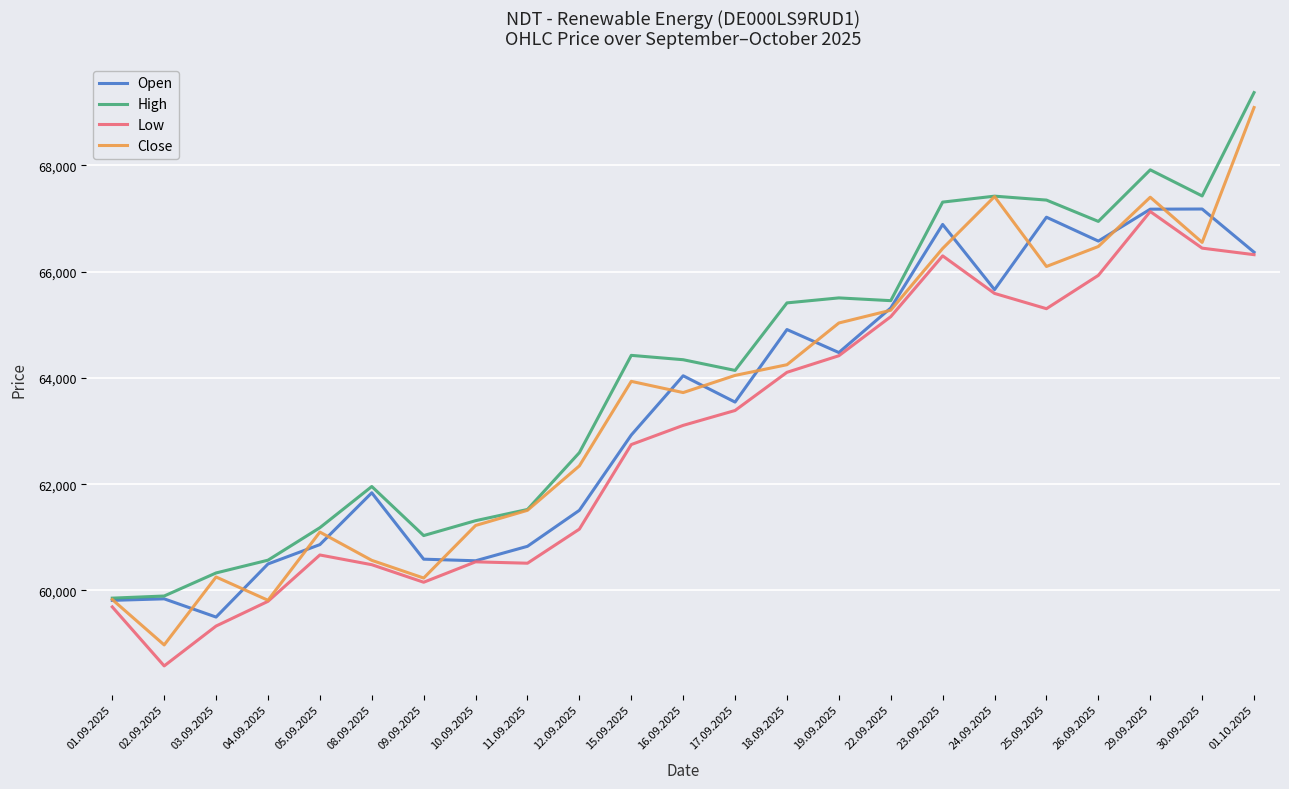

Which series has the widest spread of values?

Close